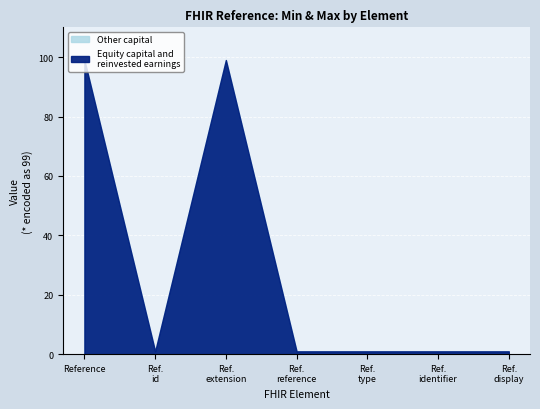

Where is Other capital nearest to the value 0?

Reference